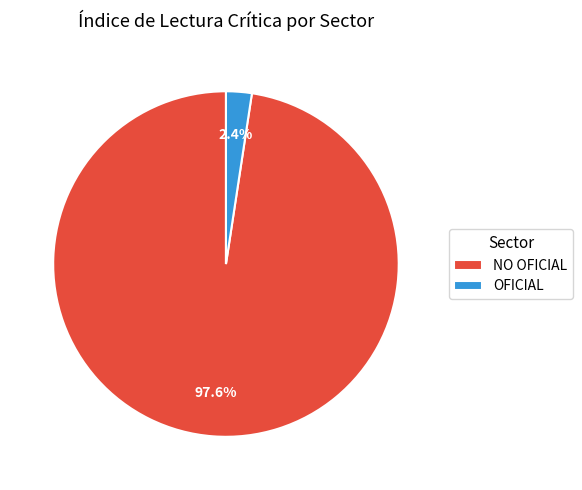

To the nearest percent, what is the average slice percentage?

50%